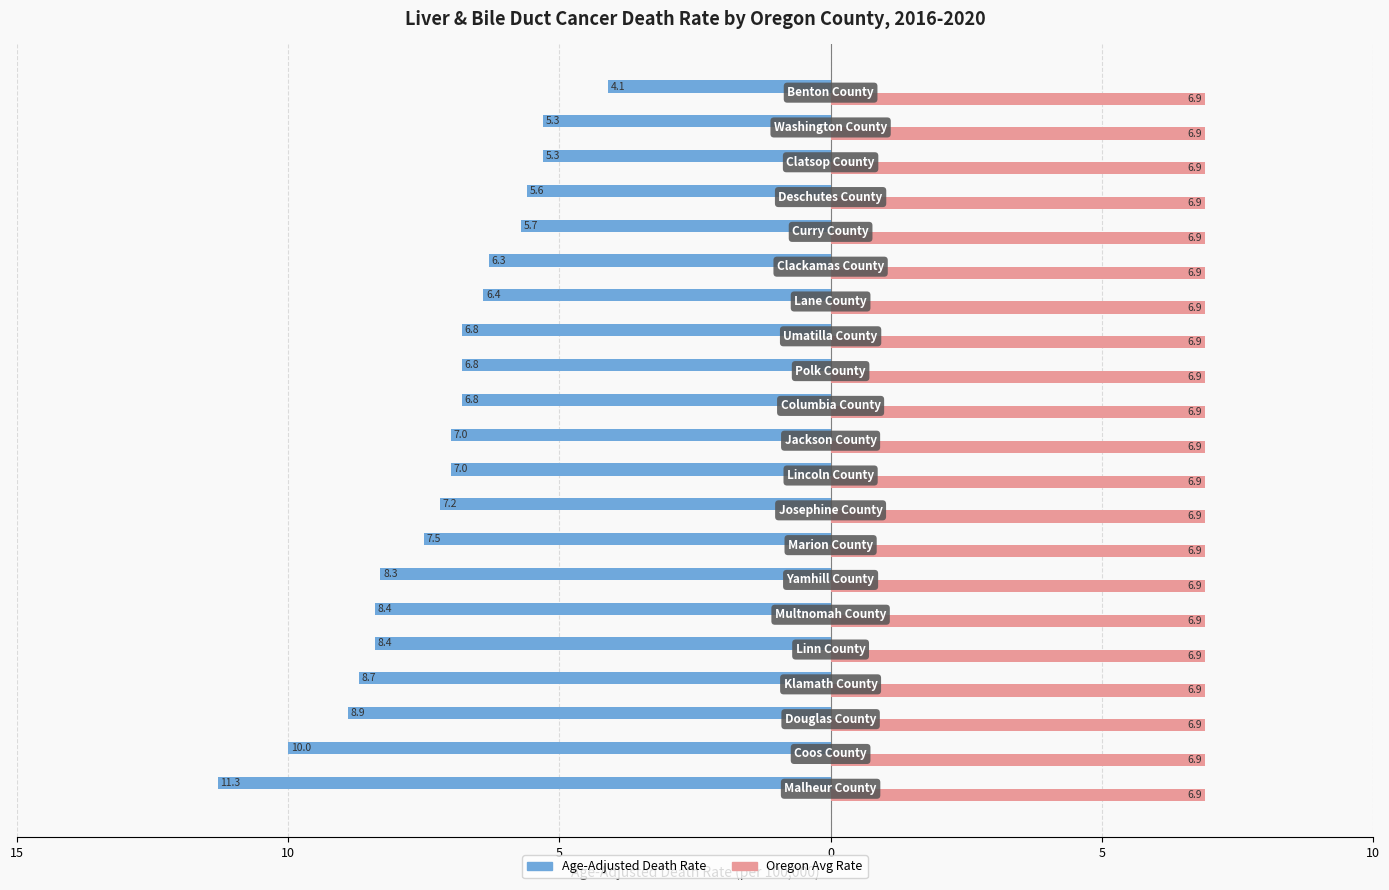

What are all the series names shown in the legend?

Age-Adjusted Death Rate, Oregon Avg Rate